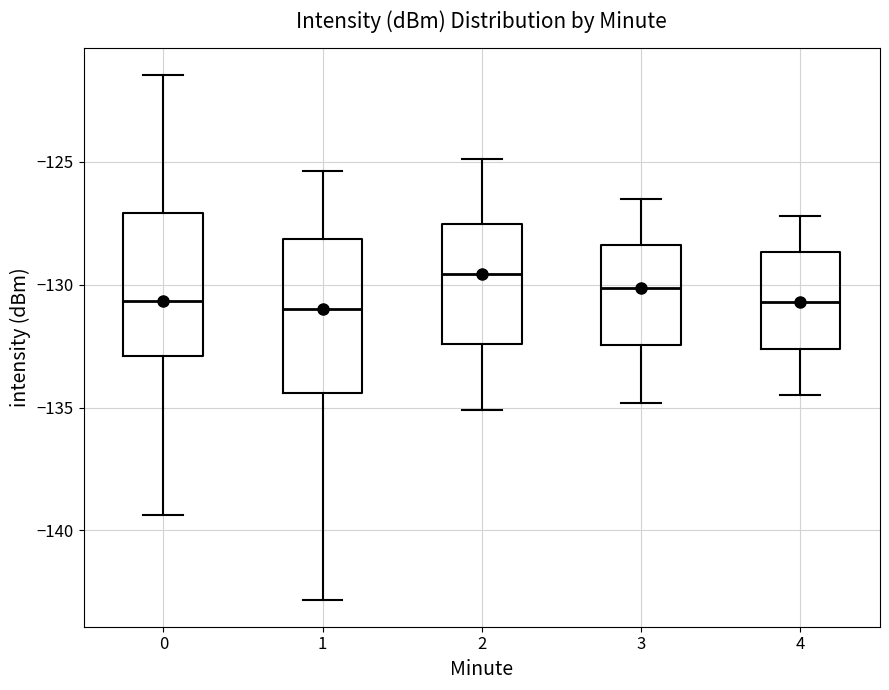

Reading left to right, read every box against the y-axis: the position of its median line, the range the box covers, and the ends of its whiskers. The values are not printed on the chart, so give them approximately, as read against the axis.

0: median -130.5, box -133.0 to -127.0, whiskers -139.5 to -121.5
1: median -131.0, box -134.5 to -128.0, whiskers -143.0 to -125.5
2: median -129.5, box -132.5 to -127.5, whiskers -135.0 to -125.0
3: median -130.0, box -132.5 to -128.5, whiskers -135.0 to -126.5
4: median -130.5, box -132.5 to -128.5, whiskers -134.5 to -127.0